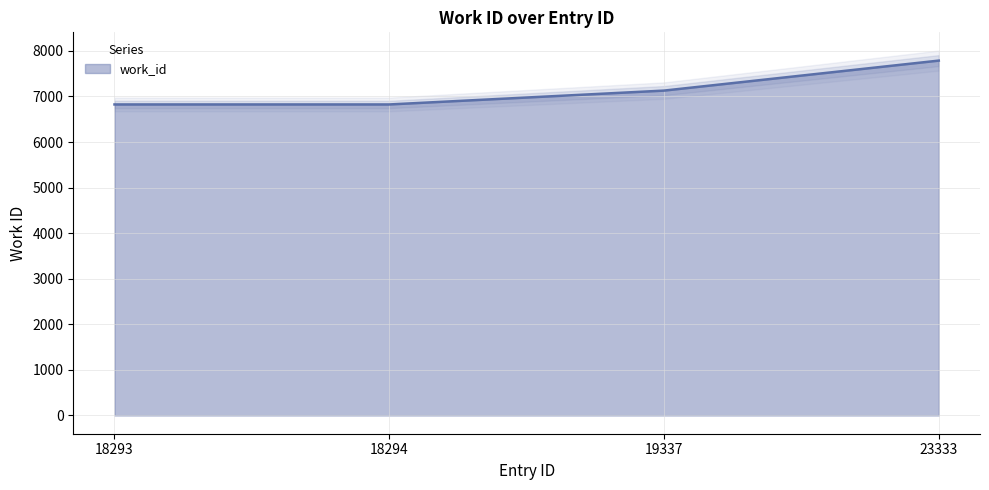

What is the minimum value shown in the chart?

6824